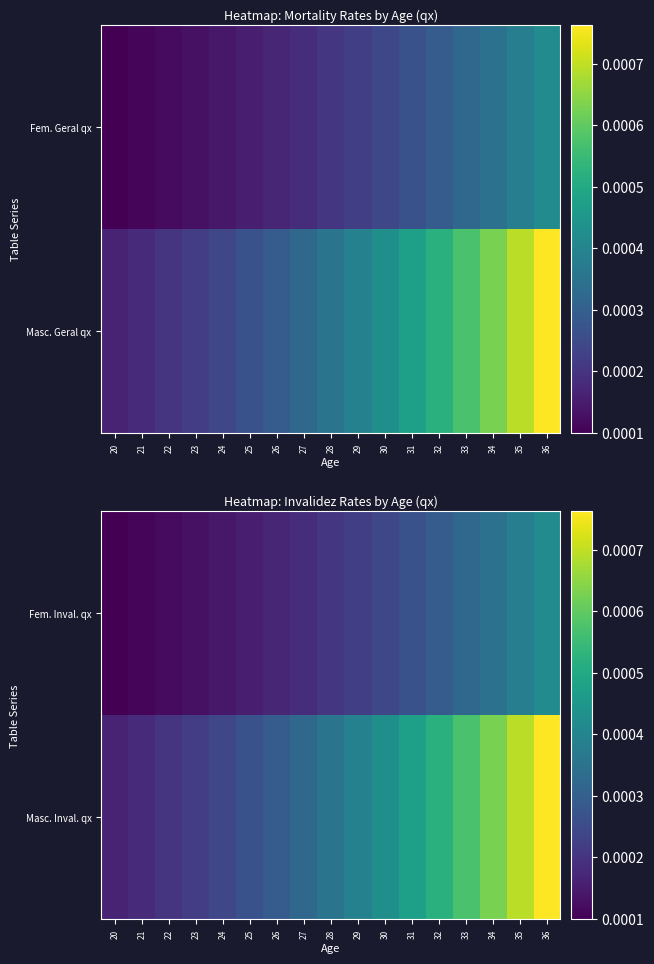

Which category has the highest value in the Masc. Inval. qx series?

36